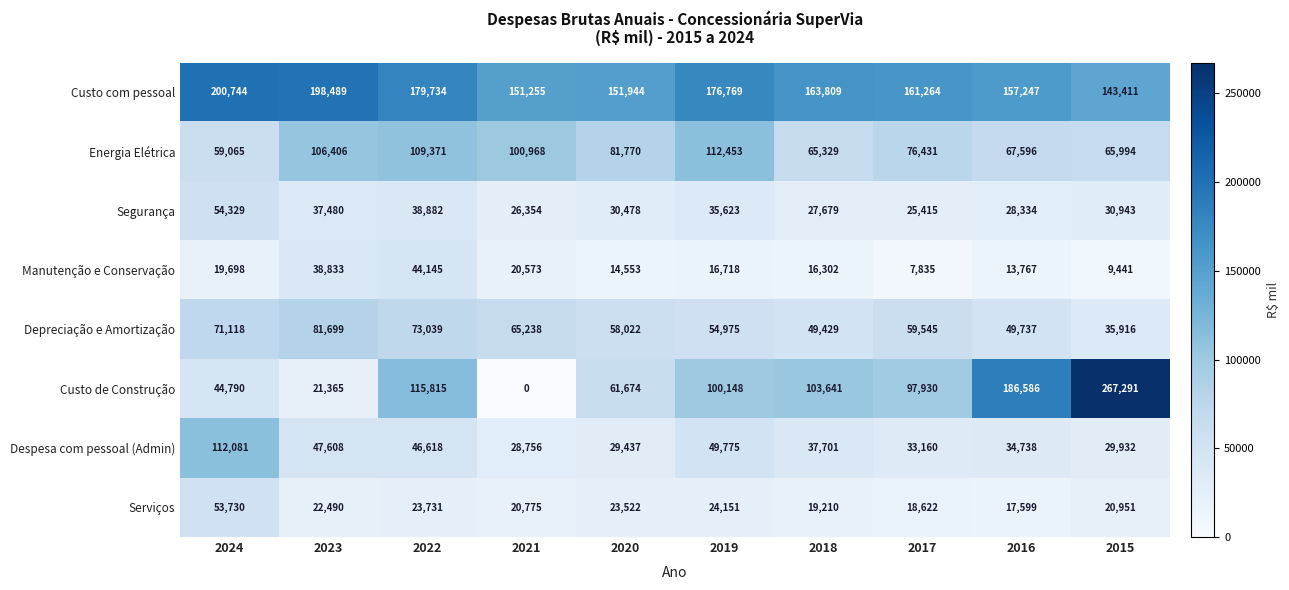

True or false: Depreciação e Amortização has a value of 65238 at 2021.

True